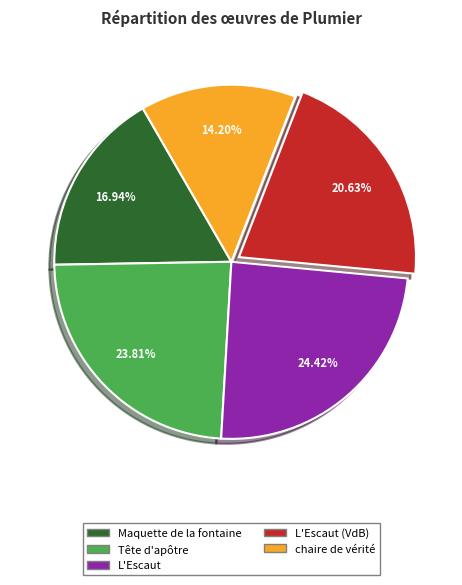

How many segments does this pie chart have?

5